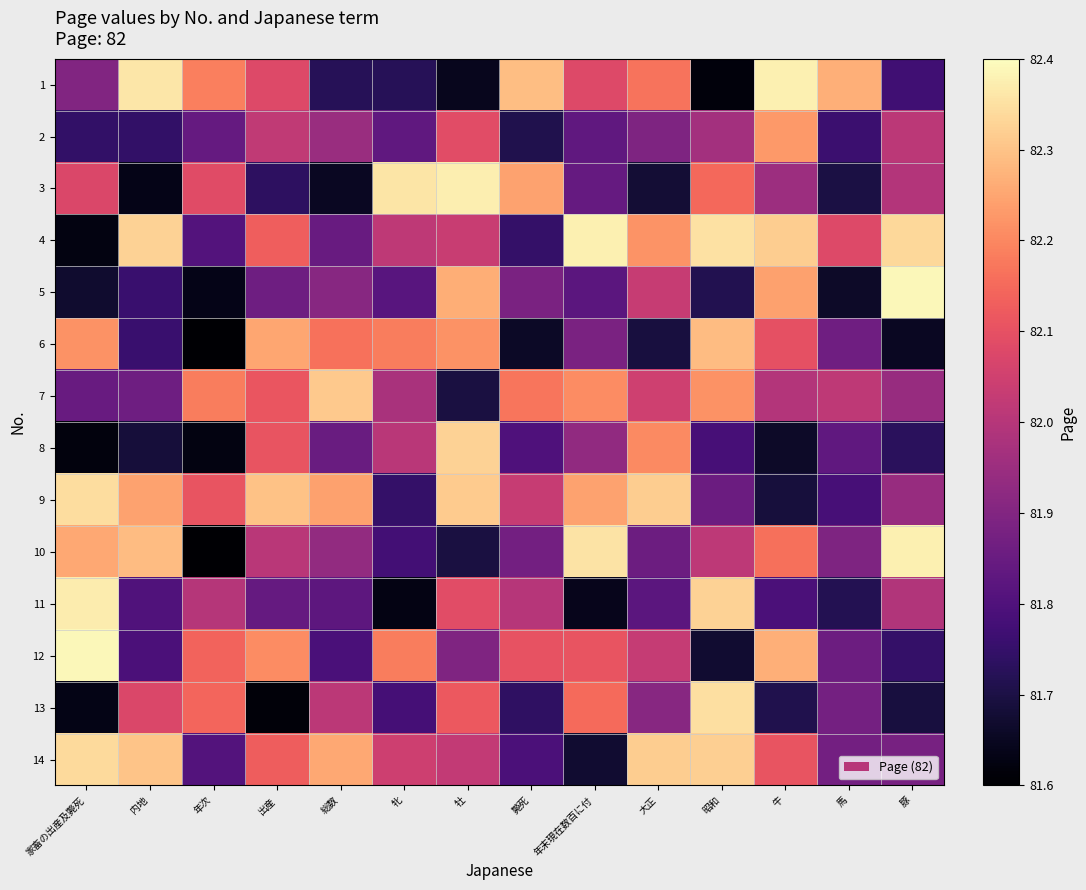

How many series are shown in this chart?

14